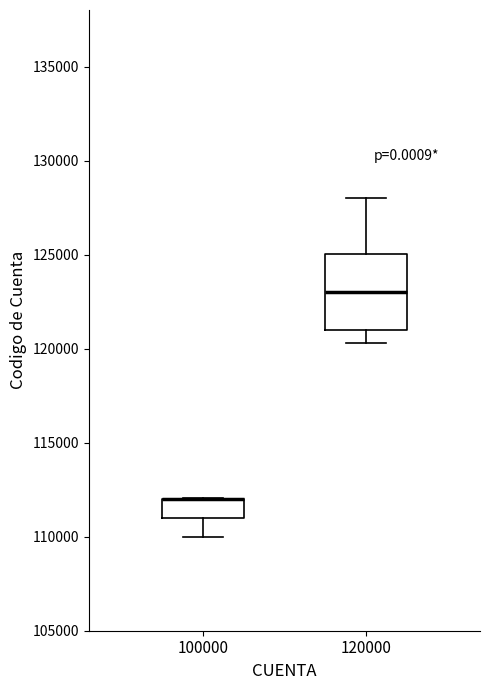

Which box is the tallest, from its lower edge to its upper edge?

120000